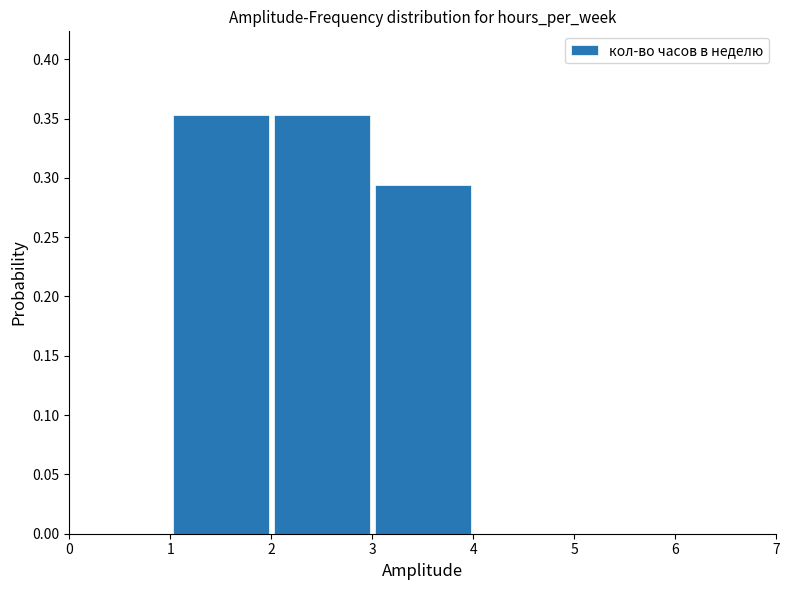

Reading left to right, list every bar in this chart as the range it spans on the x-axis followed by its height. The values are not printed on the chart, so give them approximately, as read against the axis.

1 to 2: 0.355
2 to 3: 0.355
3 to 4: 0.295
4 to 5: 0